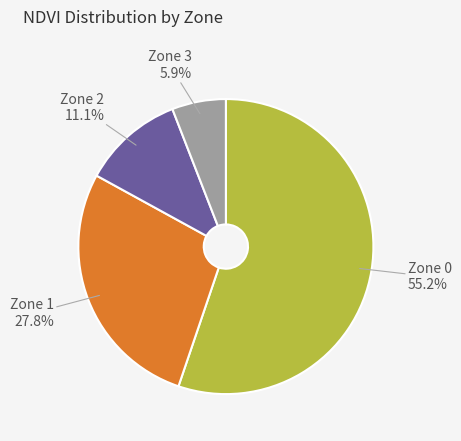

What is the ratio of the value at Zone 1 to the value at Zone 0?

0.5